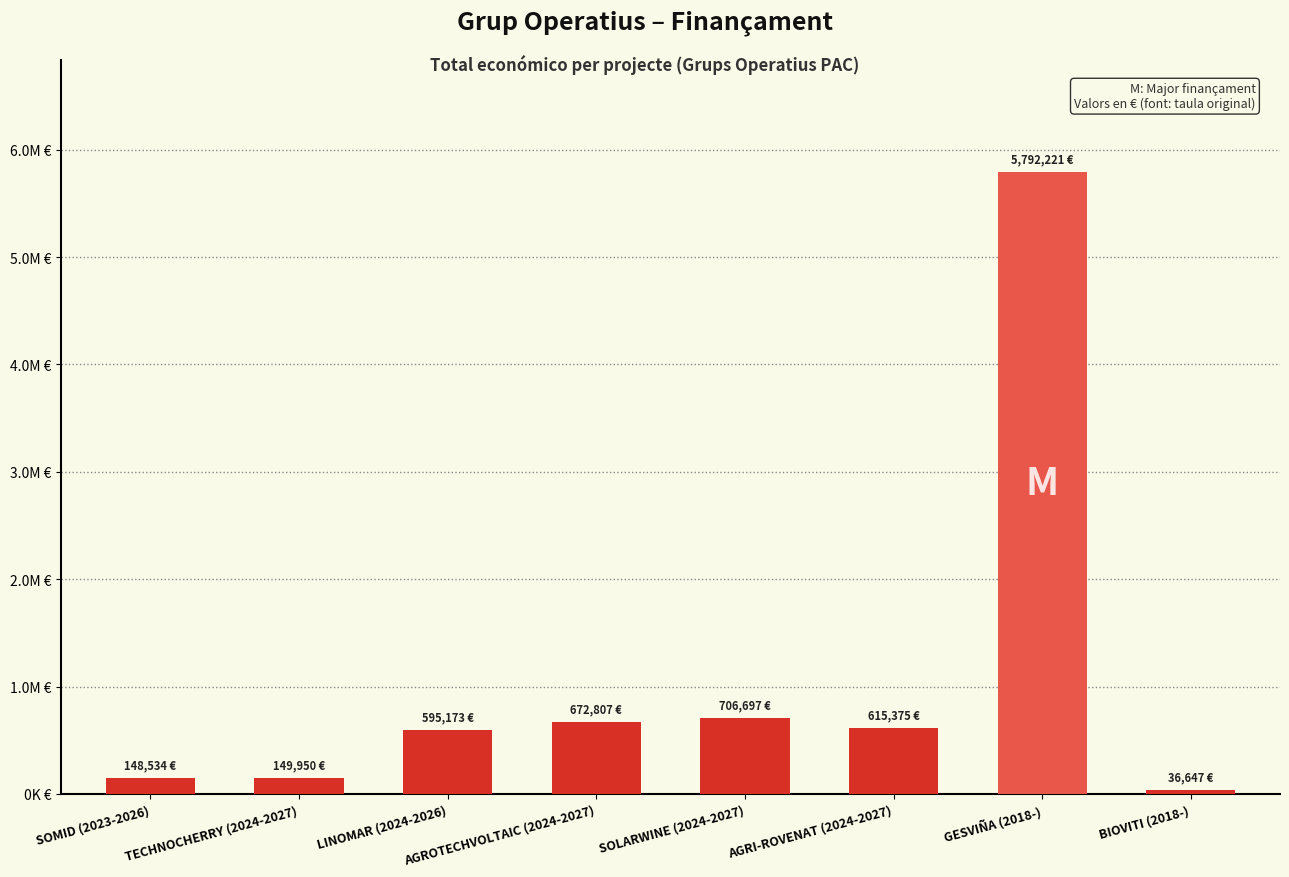

Are the bars horizontal?

No